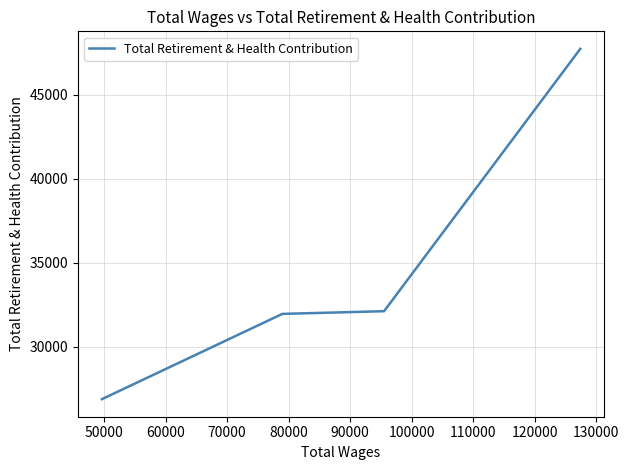

What is the difference between the maximum and minimum values?

20835